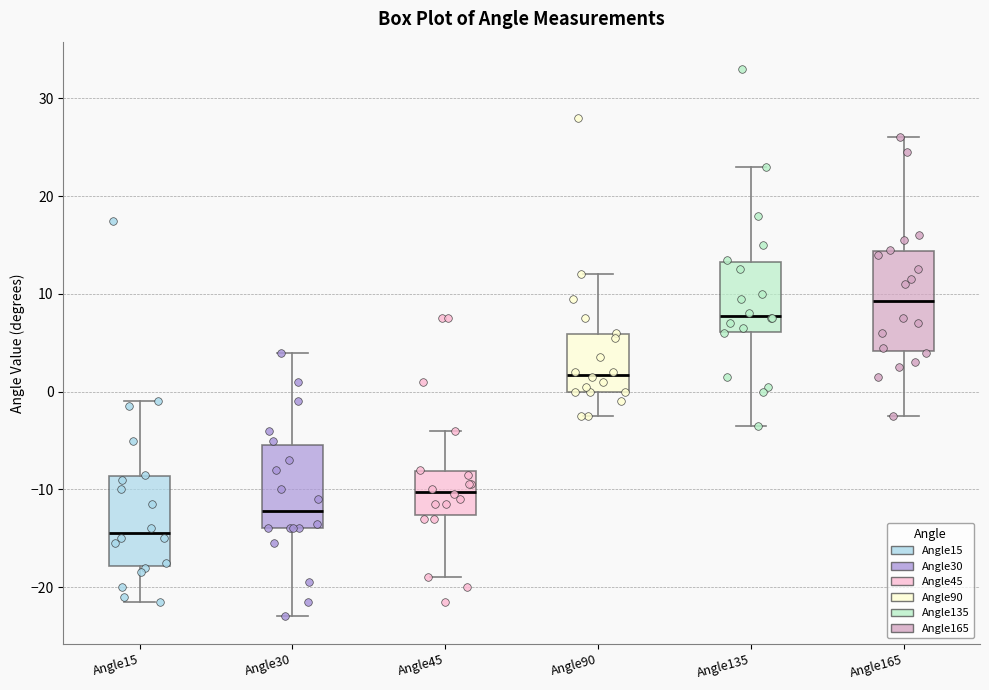

Reading left to right, transcribe this box plot: for each box, give where its median line is, the range the box spans, and where its two whiskers end, as read against the y-axis. The values are not printed on the chart, so give them approximately, as read against the axis.

Angle15: median -14, box -18 to -9, whiskers -21 to -1
Angle30: median -12, box -14 to -5, whiskers -23 to 4
Angle45: median -10, box -13 to -8, whiskers -19 to -4
Angle90: median 2, box 0 to 6, whiskers -2 to 12
Angle135: median 8, box 6 to 13, whiskers -3 to 23
Angle165: median 9, box 4 to 14, whiskers -2 to 26